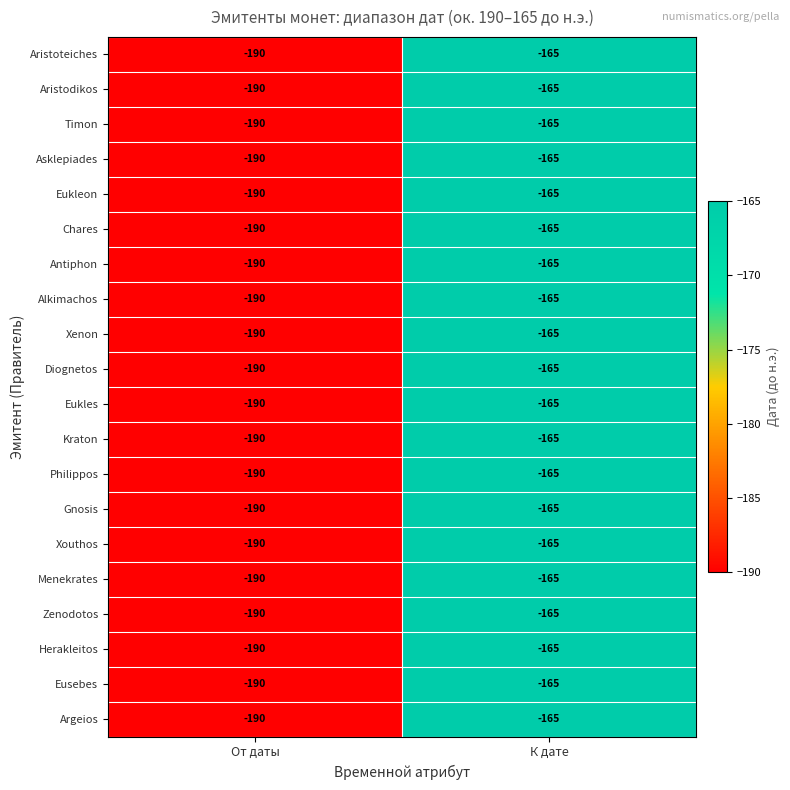

At which category is the sum across all series the highest?

К дате